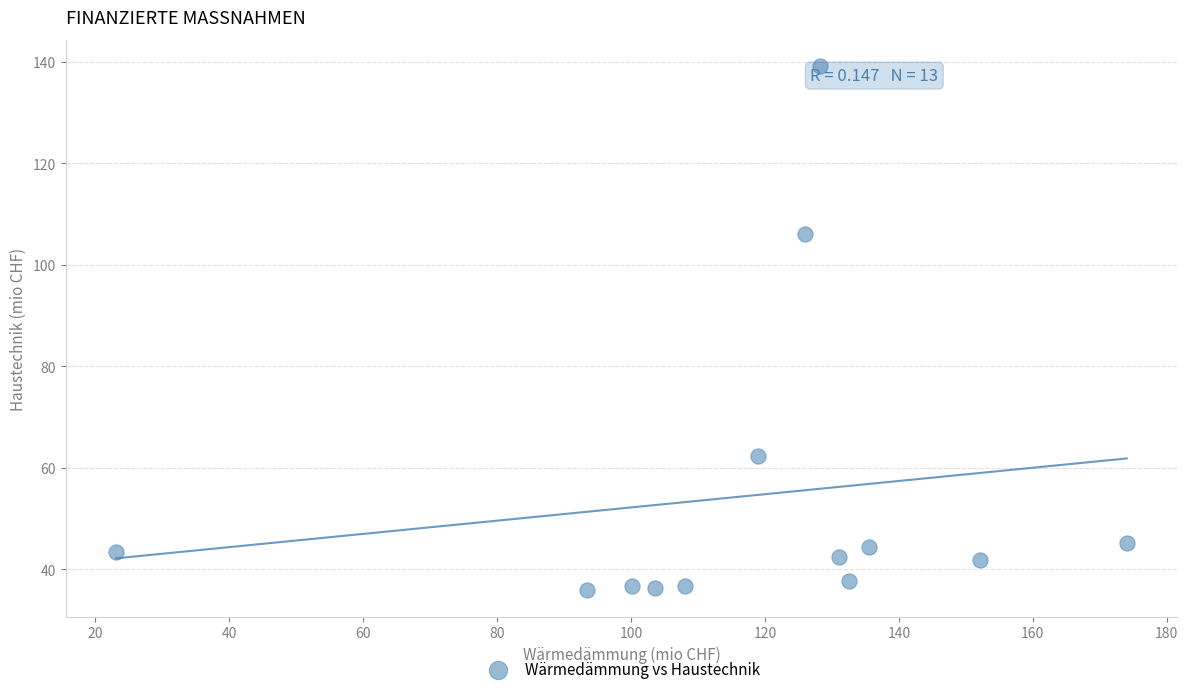

What is the range of X values (max minus min)?

151.0